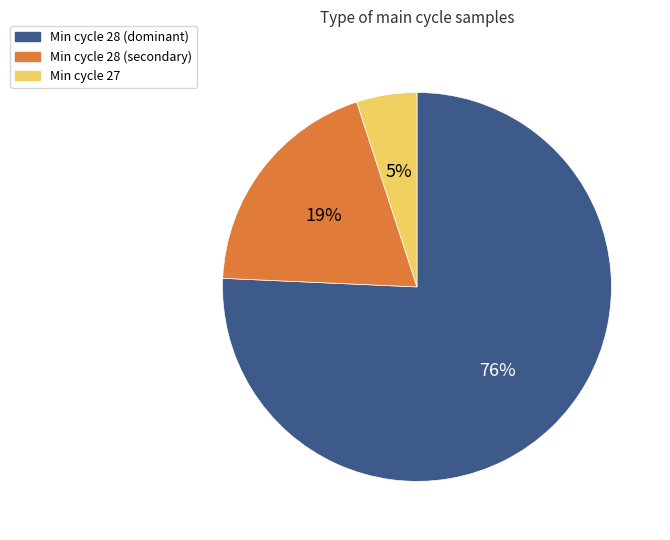

Is there any slice that represents more than half of the pie?

Yes